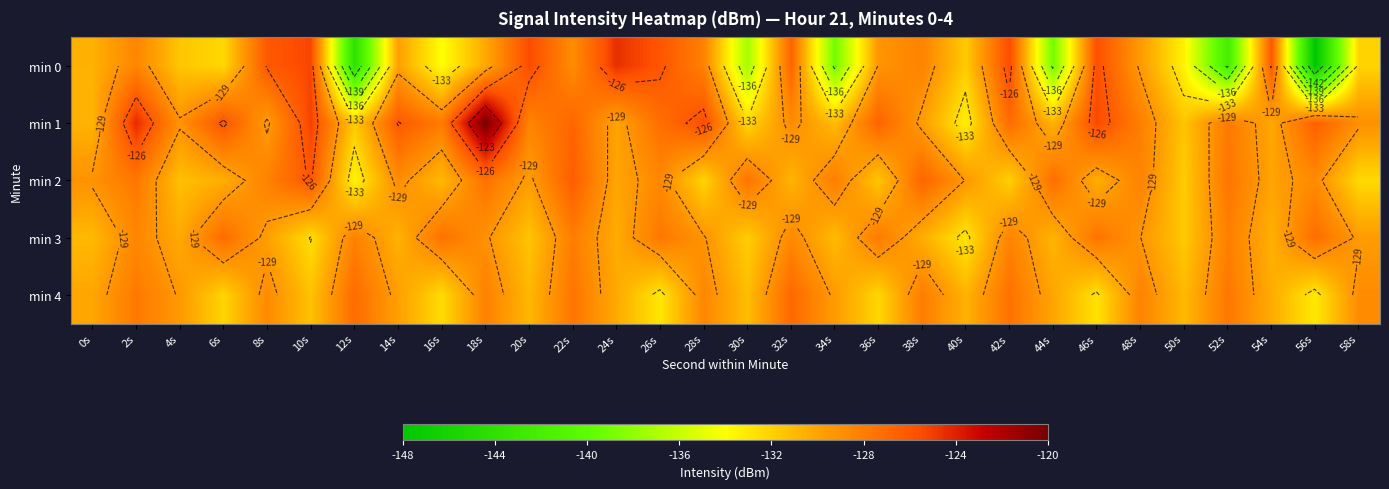

Is it true that min 3 equals -128.1 at 22s?

True